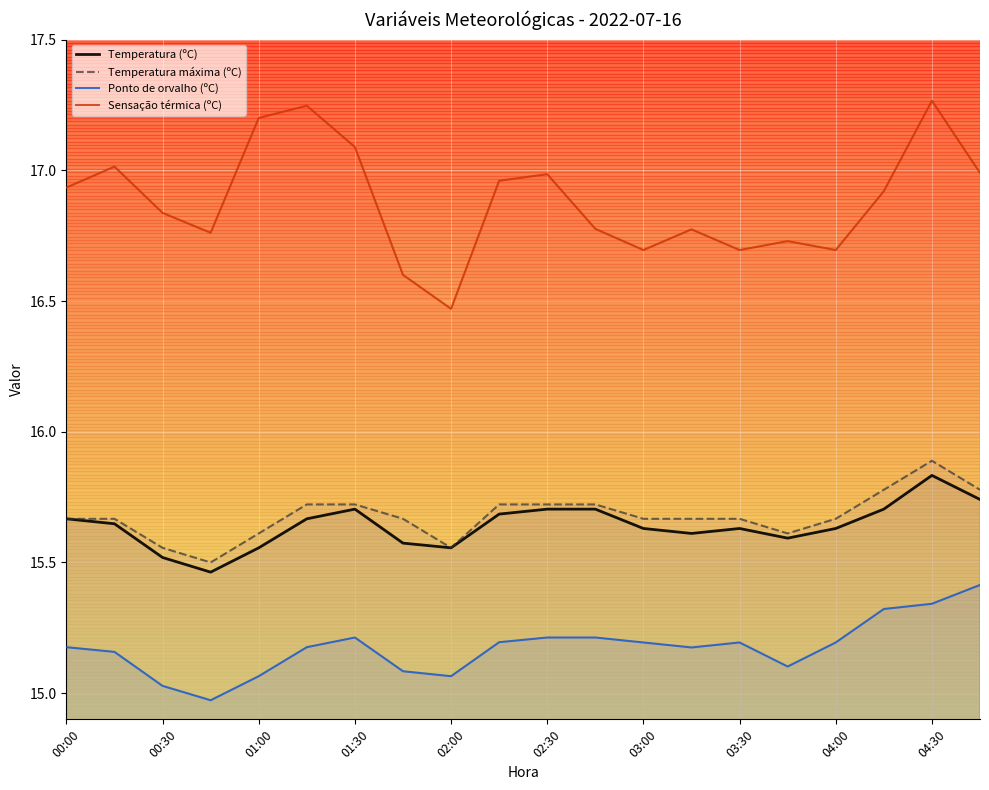

What is the spread (max minus min) of values at 00:30?

1.8